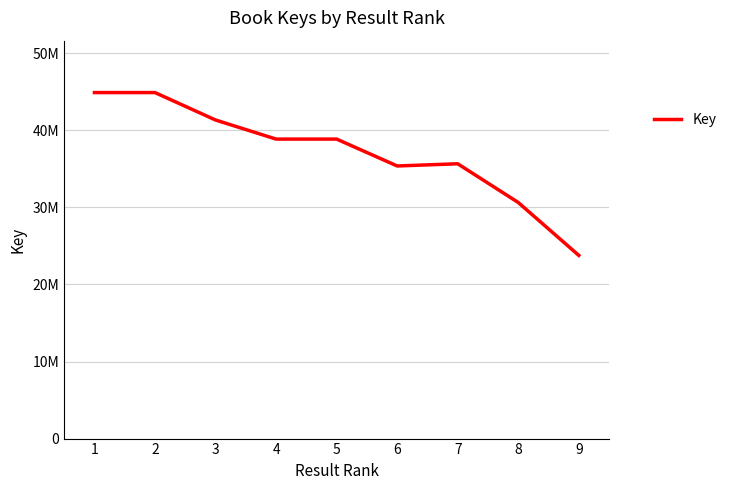

True or false: the data shows 19812360 at 8.

False